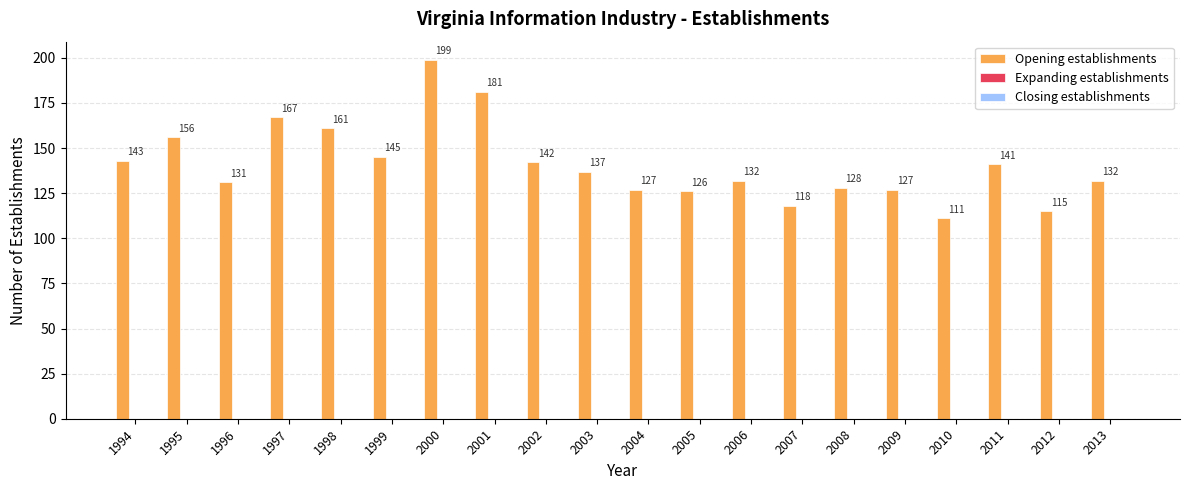

Which has a higher value, 2013 or 2007?

2013